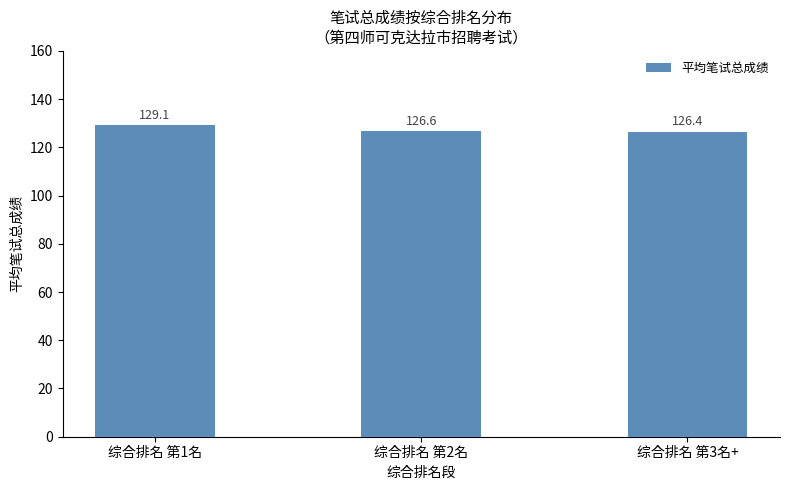

Reading right to left, transcribe all the data shown in this chart.

126.4	126.6	129.1